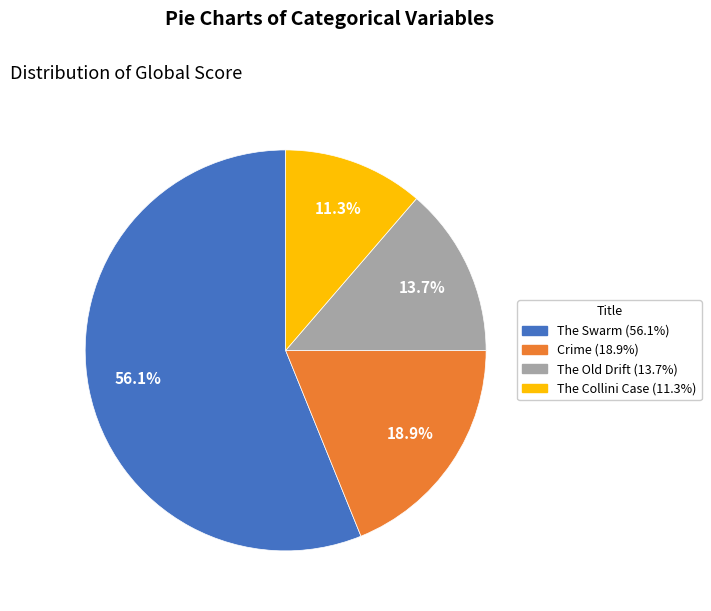

Does any single category account for the majority?

Yes